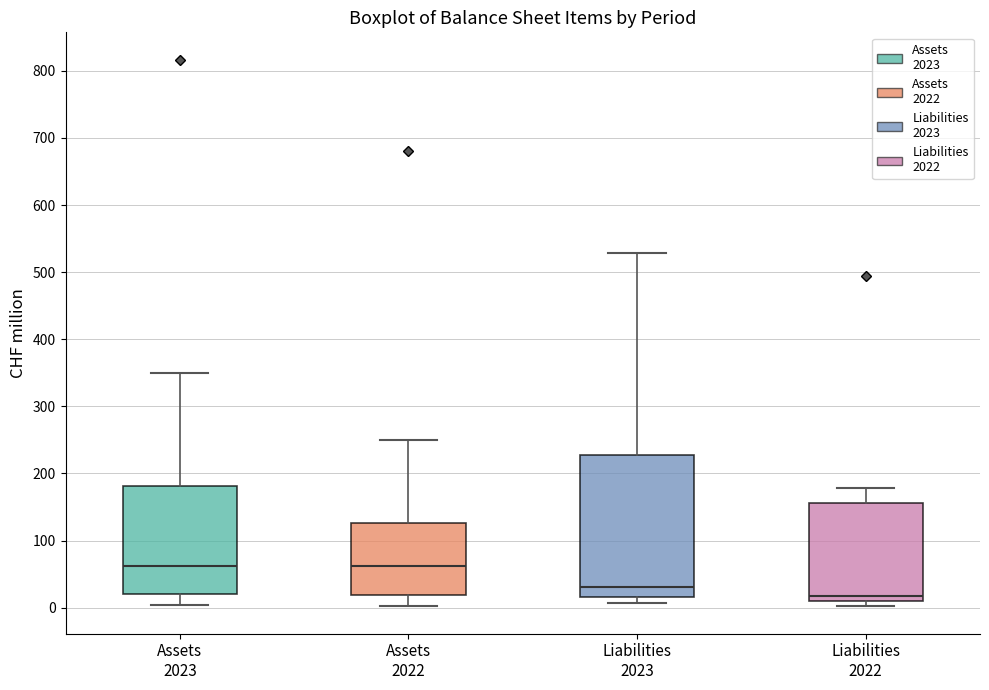

Where does the upper whisker of the box for Assets 2022 end on the y-axis? The values are not printed on the chart, so give them approximately, as read against the axis.

250